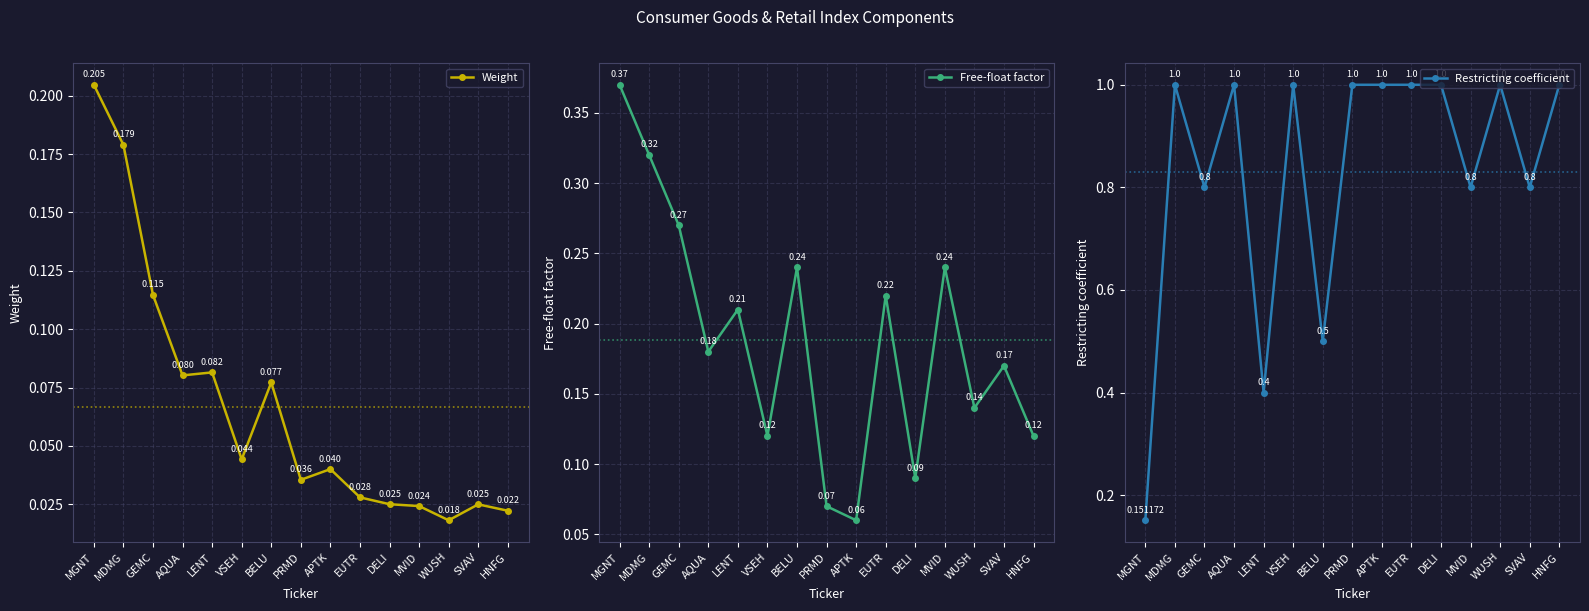

List the series in order of their overall mean, lowest first.

Weight, Free-float factor, Restricting coefficient